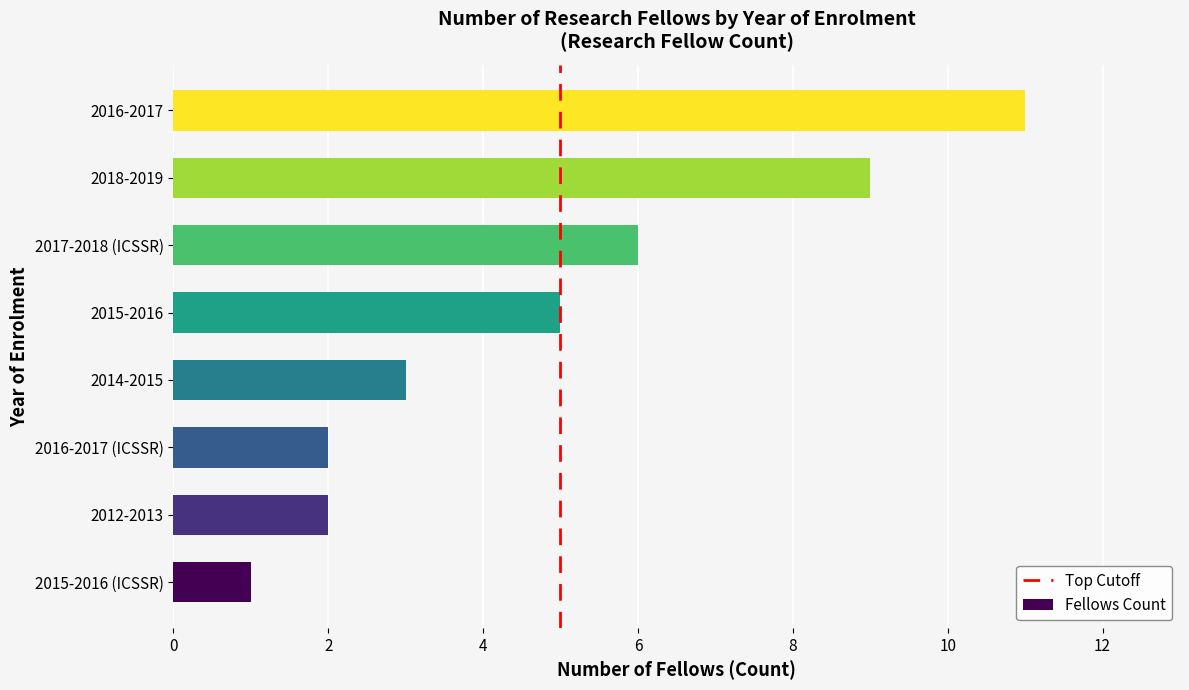

Reading bottom to top, list all the values displayed in this chart.

1	2	2	3	5	6	9	11